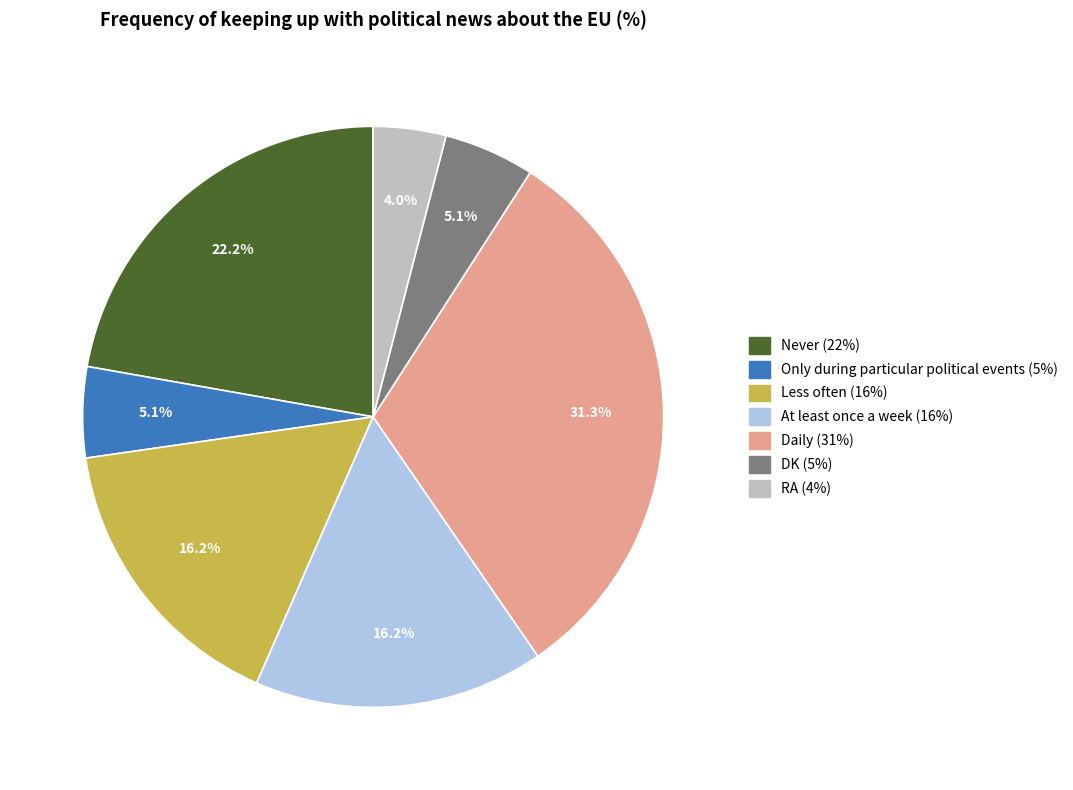

Is there a majority slice in this chart?

No